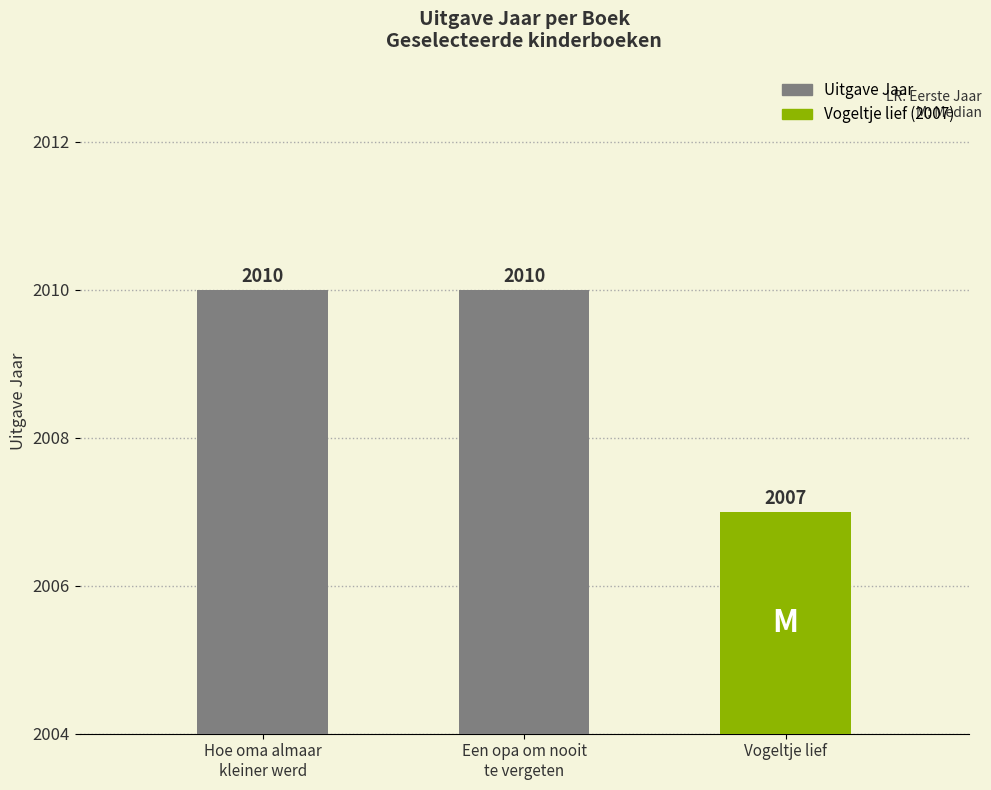

What is the difference between the maximum and minimum values?

3